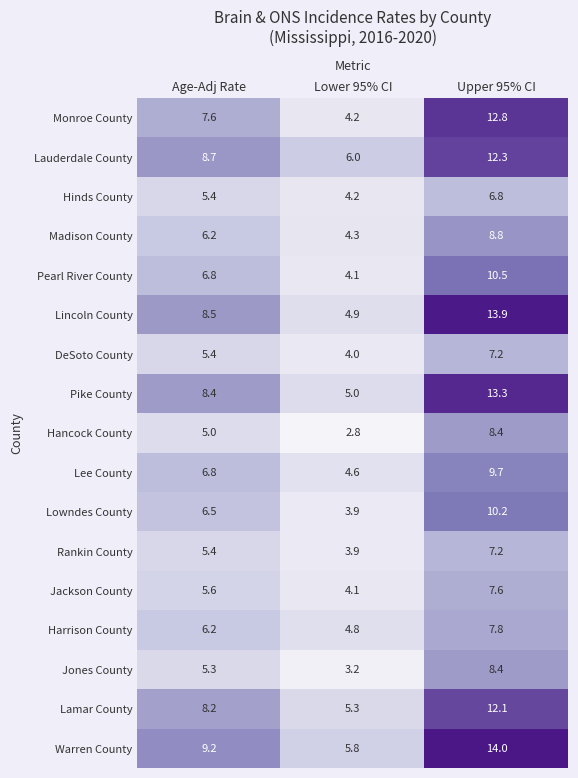

What is the difference between the maximum and minimum values in the Lauderdale County series?

6.3